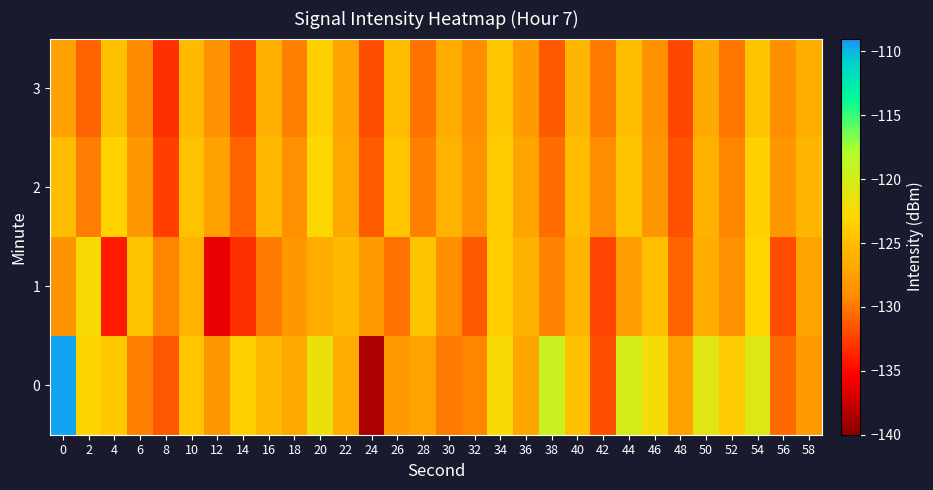

Which category has the lowest value across all series?

24